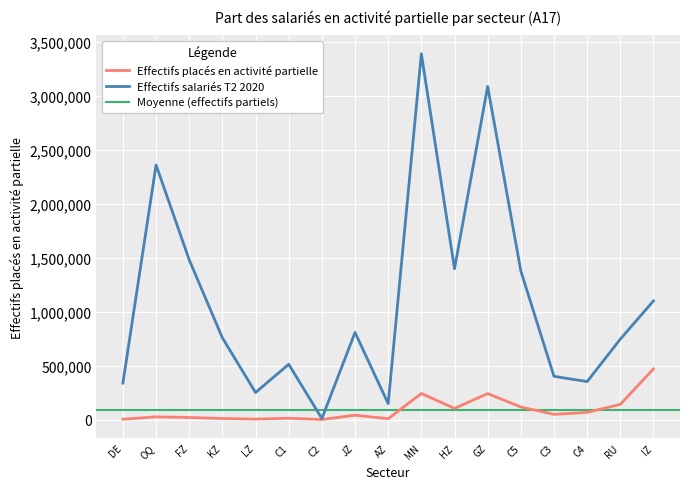

What is the average value of the Effectifs placés en activité partielle series?

91196.3